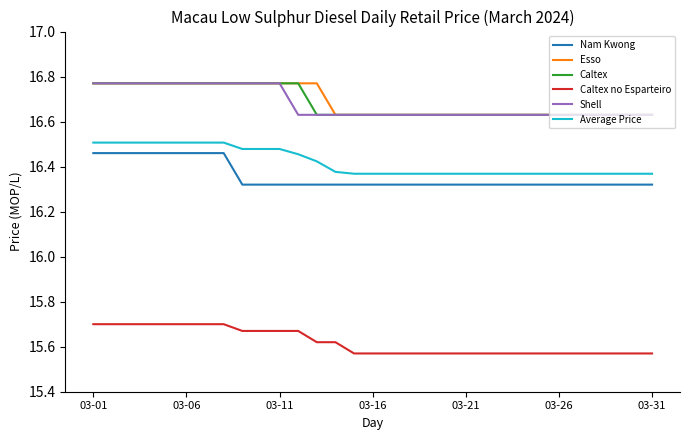

Is this an area chart (filled region under the line)?

No